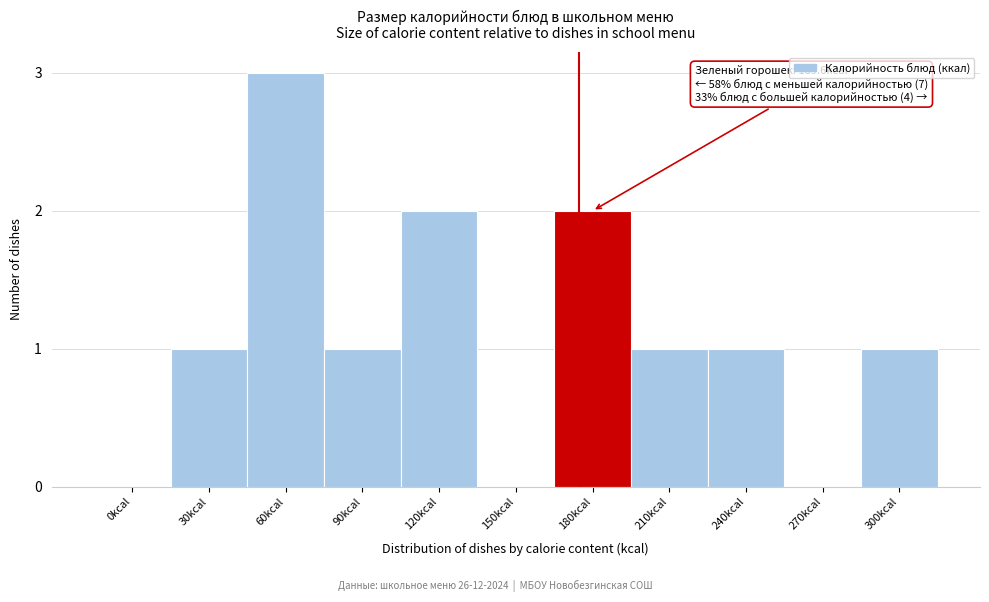

Reading right to left, list all the values displayed in this chart.

300kcal=1	270kcal=0	240kcal=1	210kcal=1	180kcal=2	150kcal=0	120kcal=2	90kcal=1	60kcal=3	30kcal=1	0kcal=0